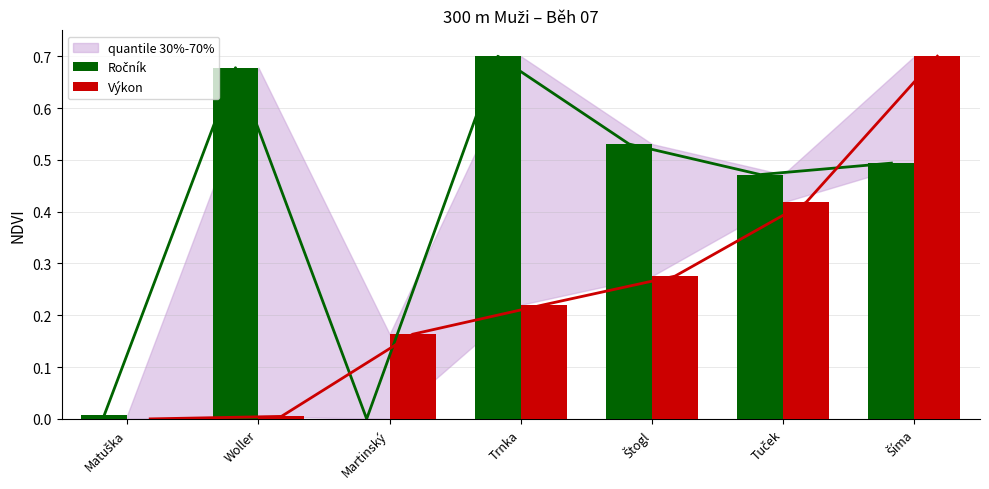

What position from the right is Šíma?

1